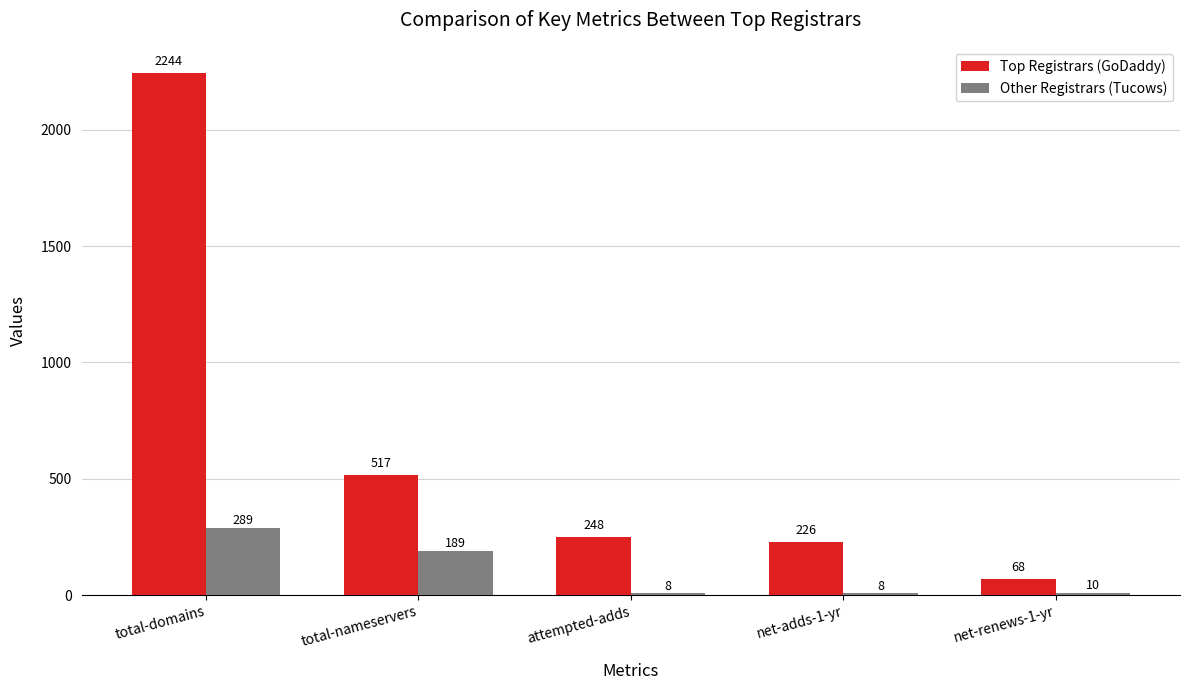

At which category is the sum across all series the highest?

total-domains